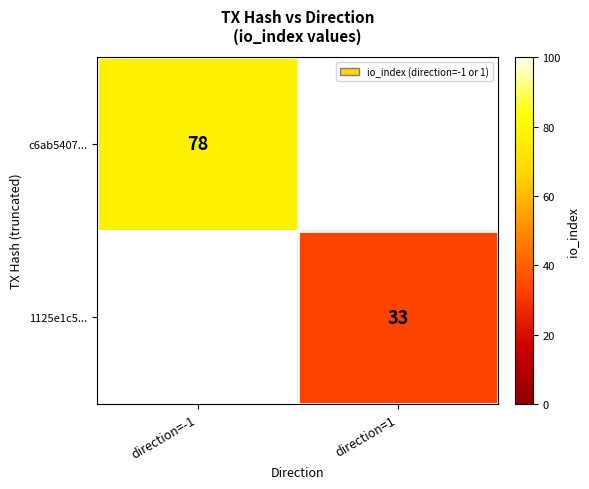

The 1125e1c5... series shows 48 at direction=1. True or false?

False